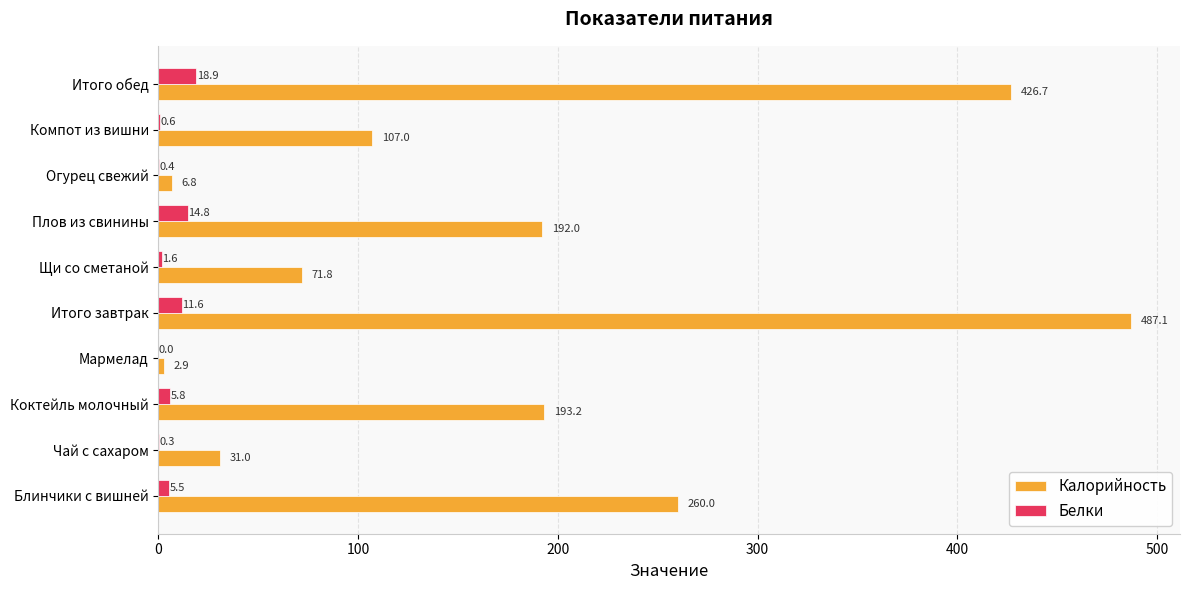

What is the sum of the Белки values at Итого завтрак and Огурец свежий?

12.0